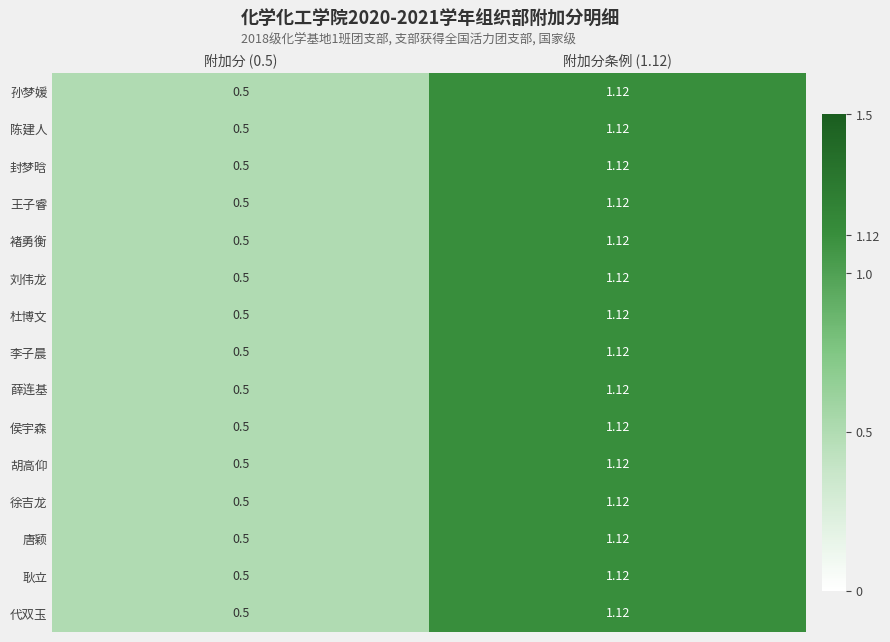

Is the value of 封梦晗 at 附加分 (0.5) greater than the value of 褚勇衡 at 附加分条例 (1.12)?

No